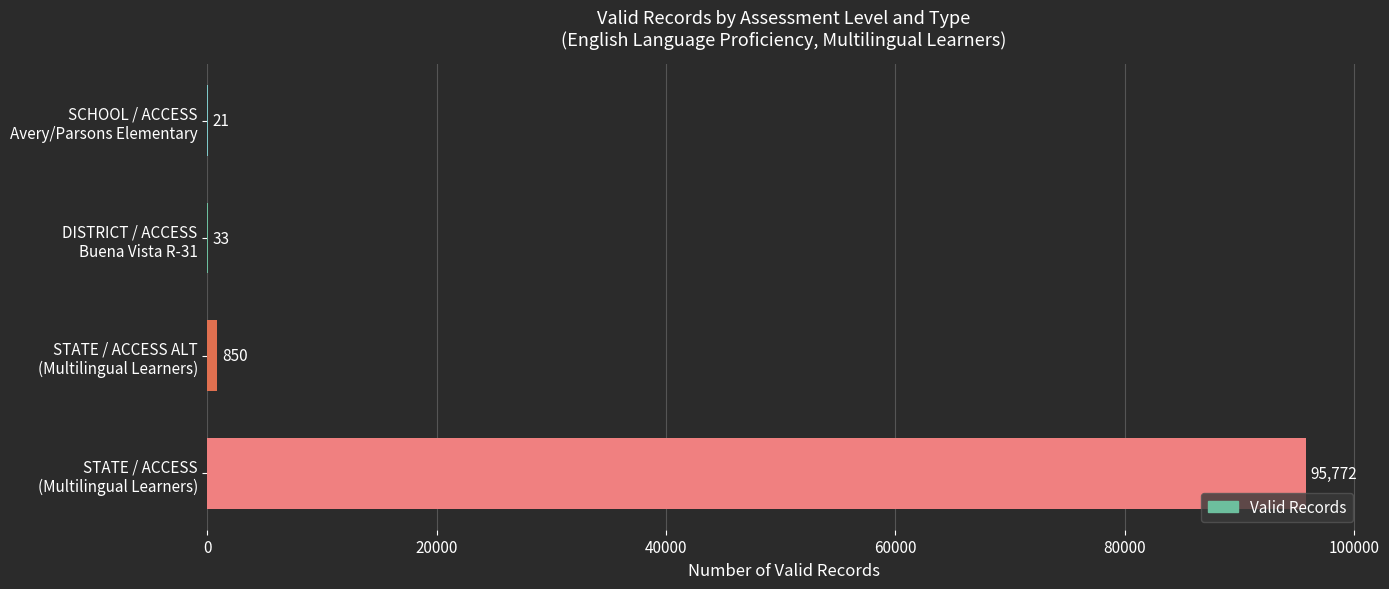

What is the maximum value shown in the chart?

95772